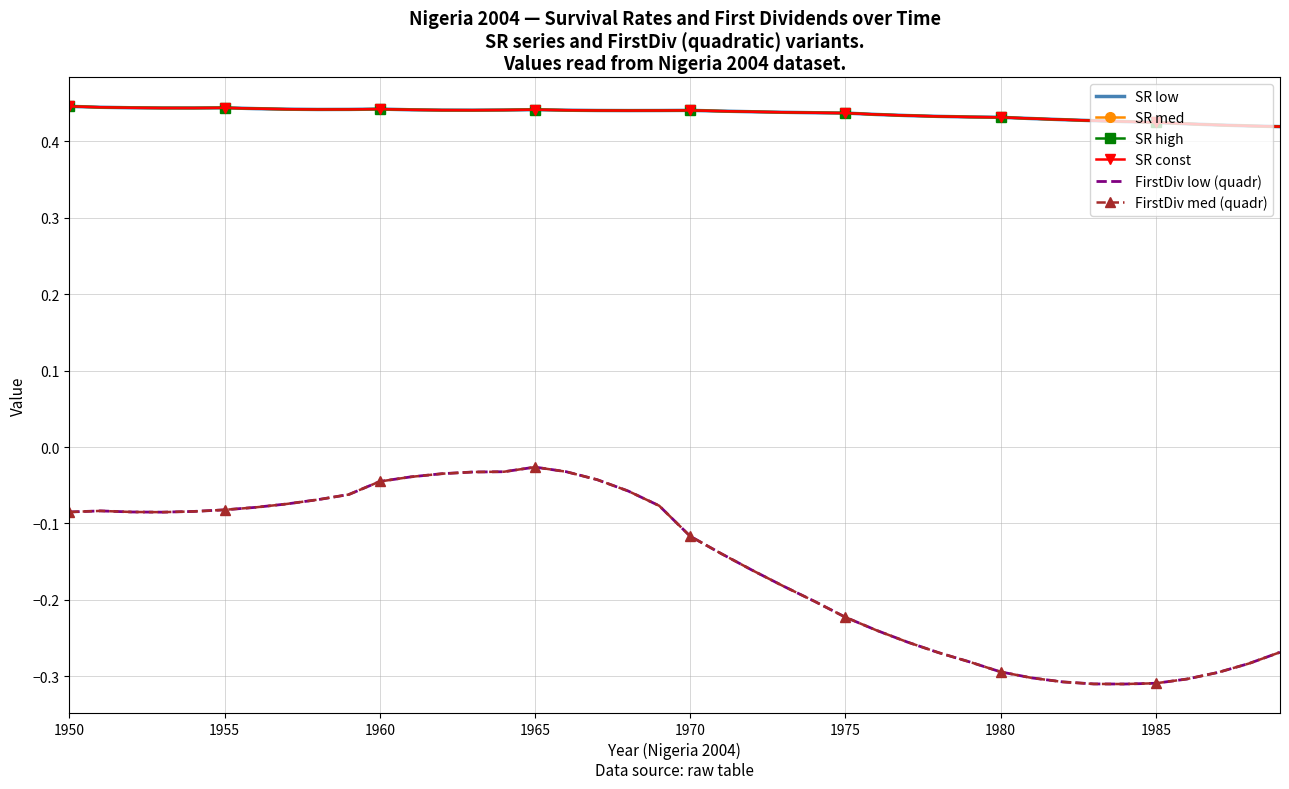

True or false: SR const and SR high cross at least once.

False